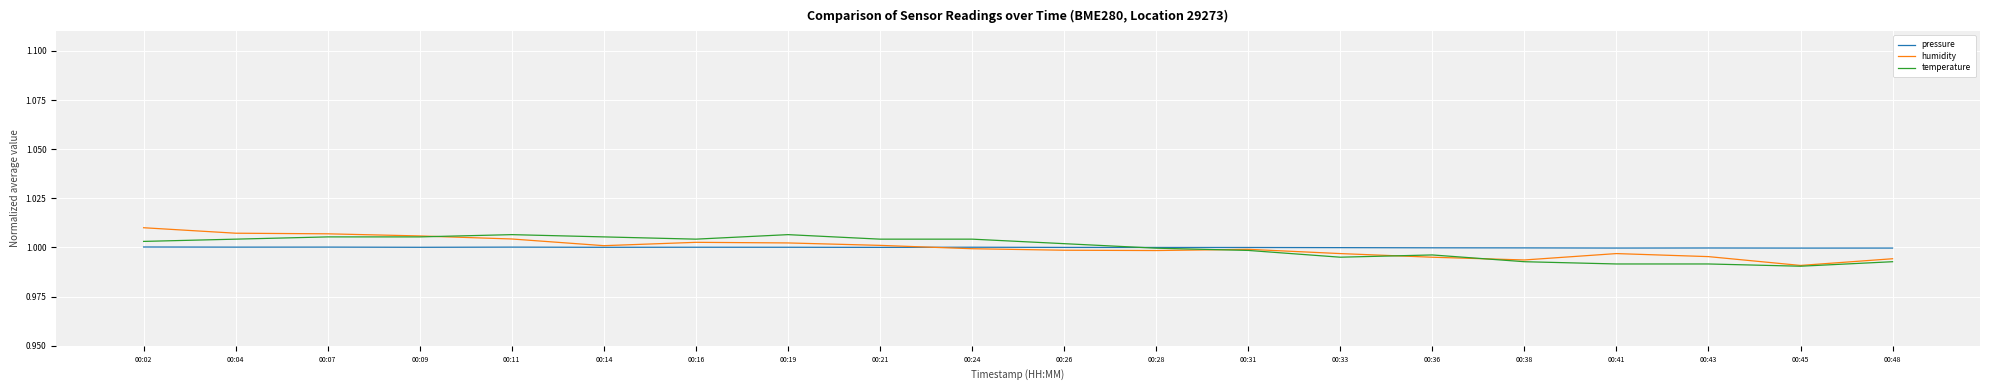

What is the total value across all series at 00:48?

3.0